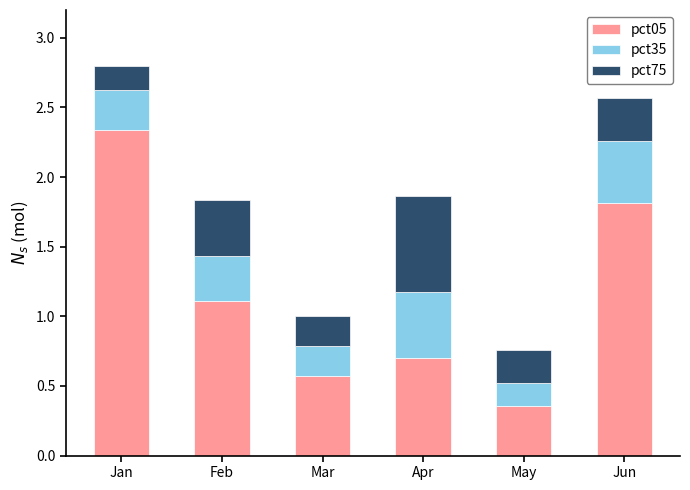

At which category is the sum across all series the highest?

Jan